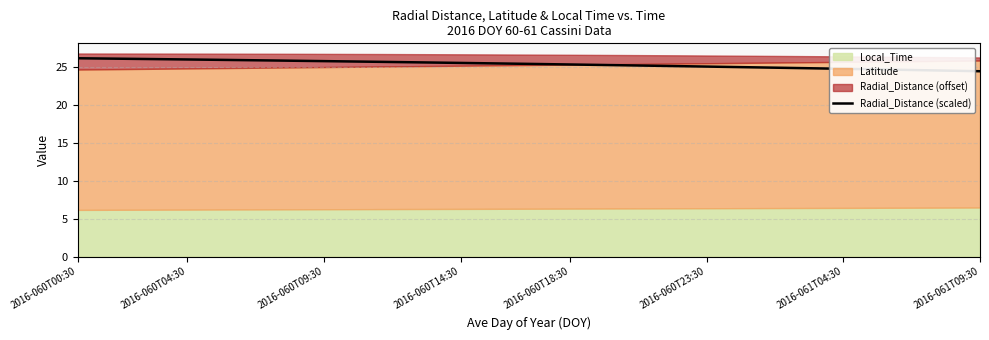

Reading right to left, what are all the values shown in this chart?

24.4	24.5	24.5	24.6	24.7	24.7	24.8	24.8	24.9	25.0	25.0	25.1	25.1	25.2	25.2	25.3	25.3	25.4	25.5	25.5	25.5	25.6	25.6	25.7	25.7	25.8	25.8	25.9	25.9	26.0	26.0	26.0	26.1	26.1